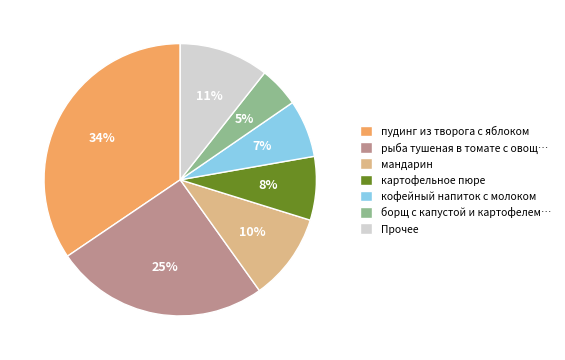

Is it true that борщ с капустой и картофелем… is 5% of the pie?

True